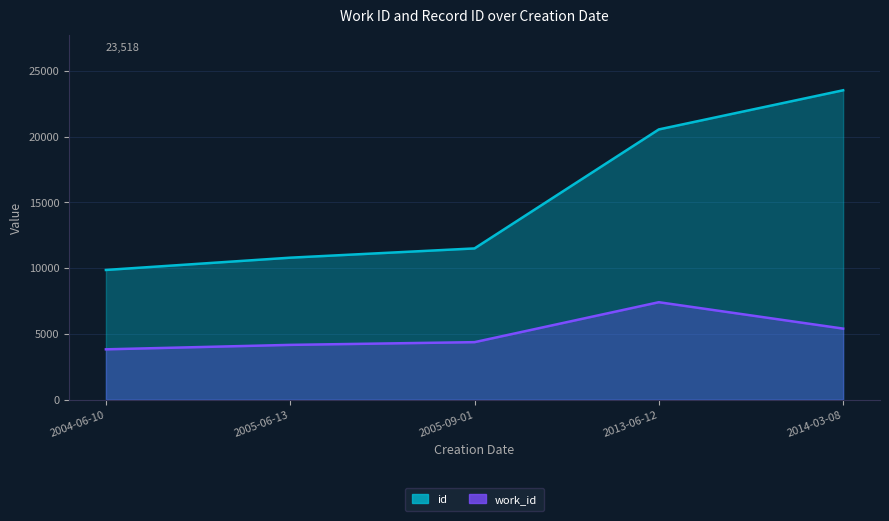

The value of id at 2004-06-10 is 9861. True or false?

True